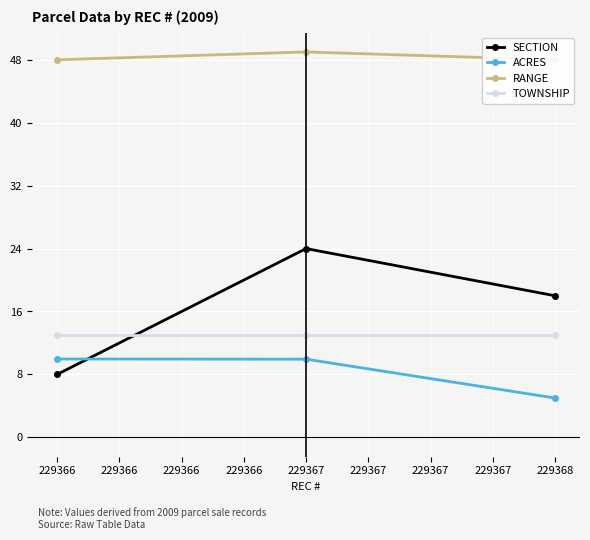

How many values in the SECTION series exceed 18?

1